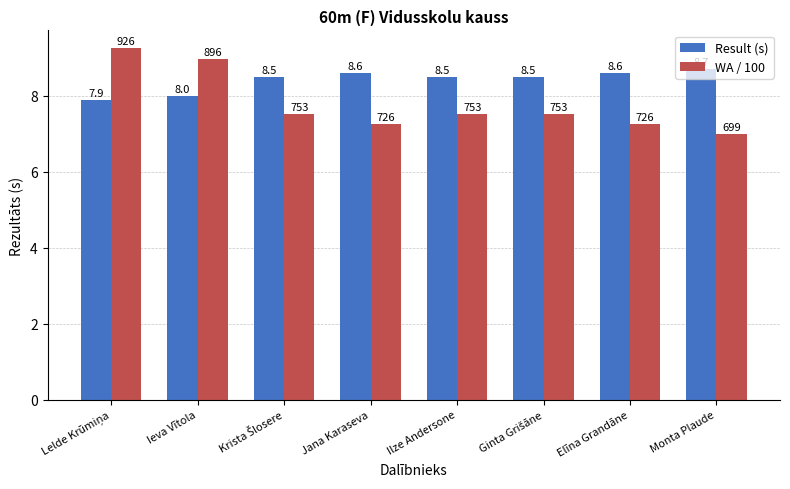

Which series has the largest total across all categories?

Result (s)